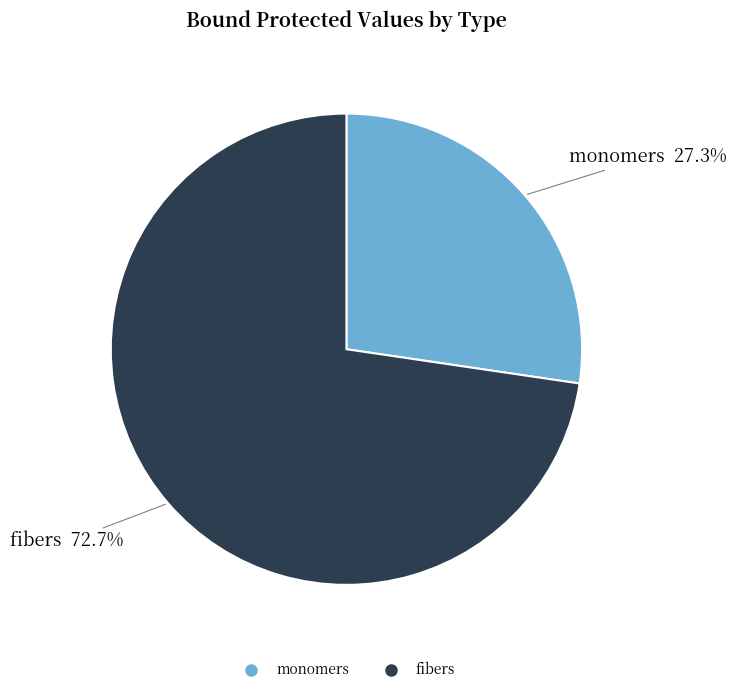

Does any single category account for the majority?

Yes